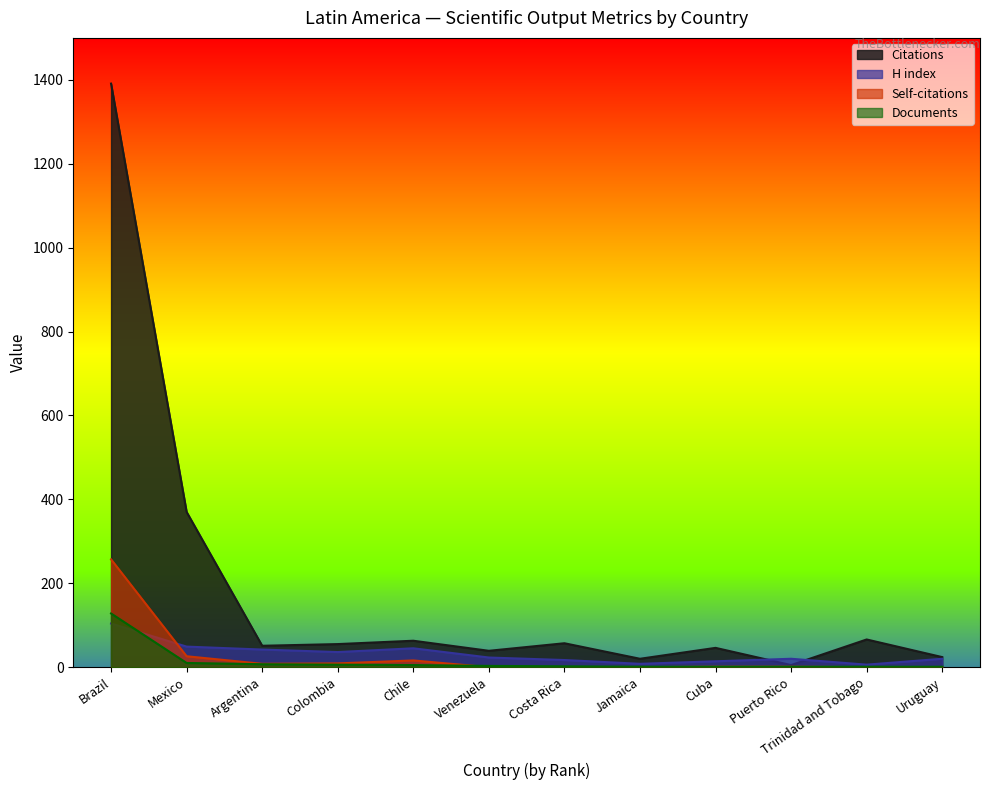

What position from the right is Argentina?

10